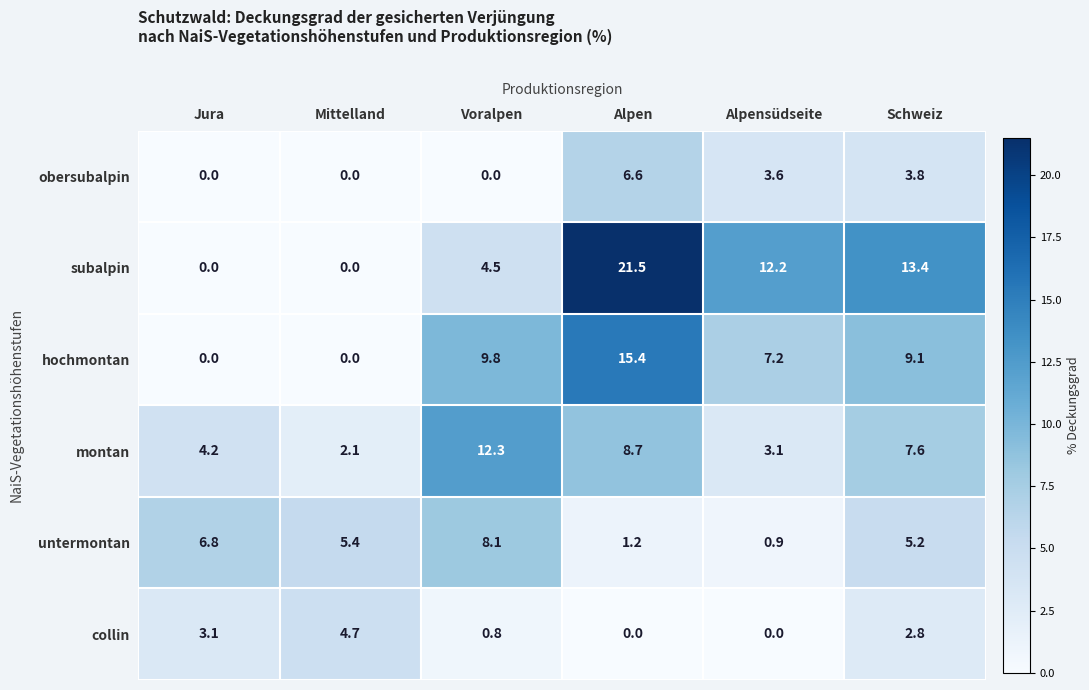

Is it true that collin equals -1.6 at Alpen?

False